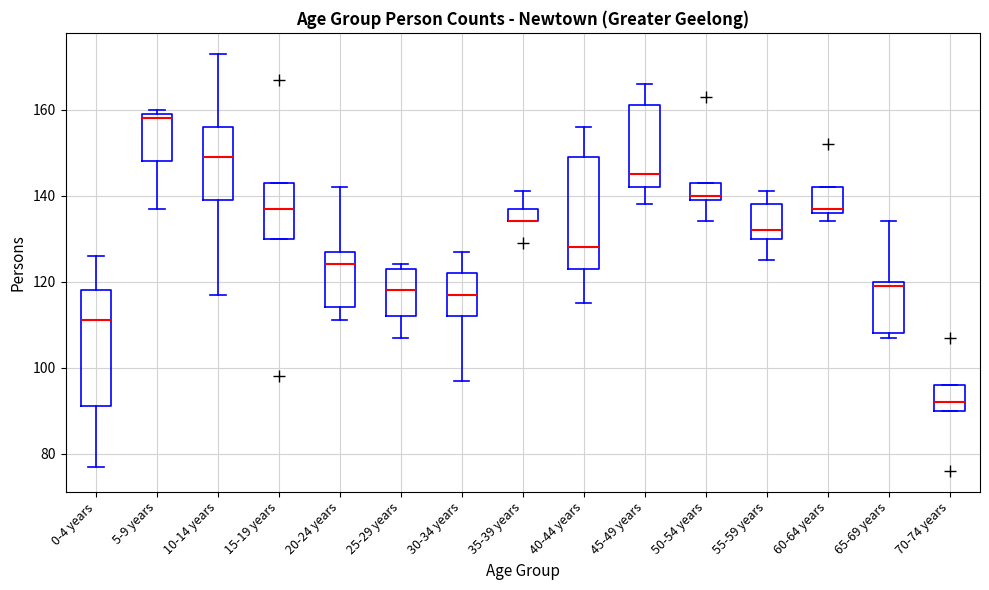

Reading left to right, read every box against the y-axis: the position of its median line, the range the box covers, and the ends of its whiskers. The values are not printed on the chart, so give them approximately, as read against the axis.

0-4 years: median 112, box 92 to 118, whiskers 78 to 126
5-9 years: median 158, box 148 to 160, whiskers 138 to 160 (just above the box's upper edge)
10-14 years: median 150, box 140 to 156, whiskers 118 to 174
15-19 years: median 138, box 130 to 144, whiskers 130 to 144
20-24 years: median 124, box 114 to 128, whiskers 112 to 142
25-29 years: median 118, box 112 to 124, whiskers 108 to 124 (just above the box's upper edge)
30-34 years: median 118, box 112 to 122, whiskers 98 to 128
35-39 years: median 134 (drawn on the box's lower edge), box 134 to 138, whiskers 134 to 142
40-44 years: median 128, box 124 to 150, whiskers 116 to 156
45-49 years: median 146, box 142 to 162, whiskers 138 to 166
50-54 years: median 140 (just above the box's lower edge), box 140 to 144, whiskers 134 to 144
55-59 years: median 132, box 130 to 138, whiskers 126 to 142
60-64 years: median 138, box 136 to 142, whiskers 134 to 142
65-69 years: median 120 (just below the box's upper edge), box 108 to 120, whiskers 108 (just below the box's lower edge) to 134
70-74 years: median 92, box 90 to 96, whiskers 90 to 96